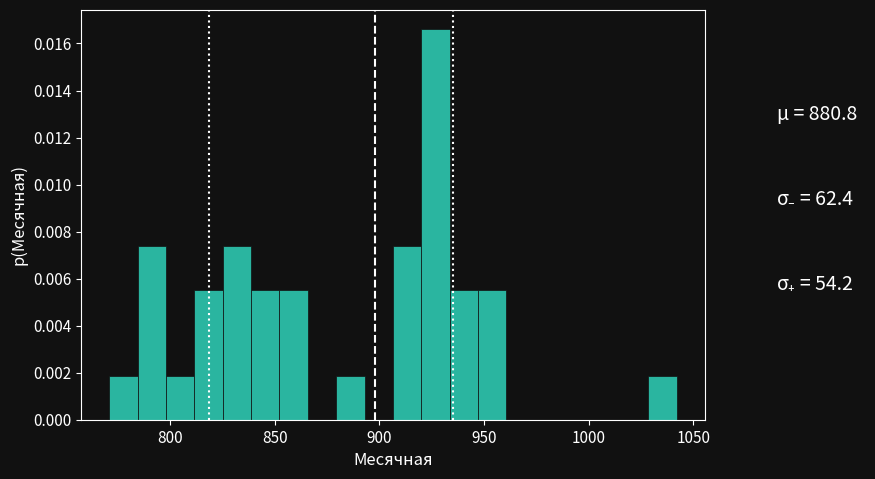

Read against the x-axis, roughly where is the centre of the tallest bar?

925